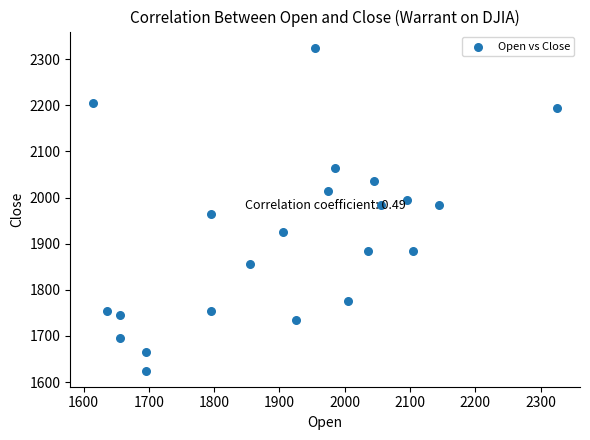

What is the range of X values (max minus min)?

710